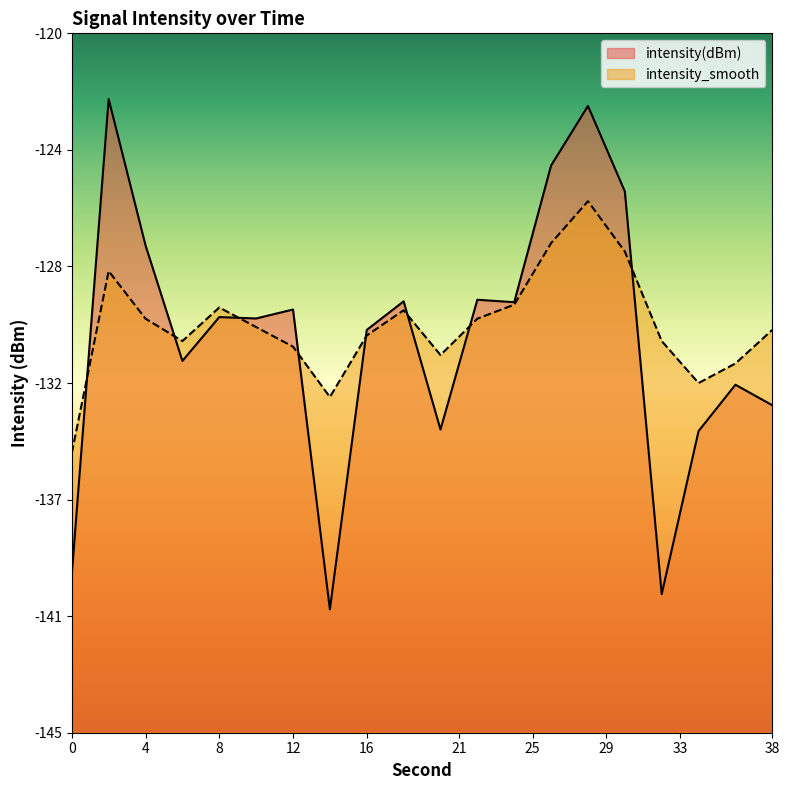

At which category is the sum across all series the highest?

28